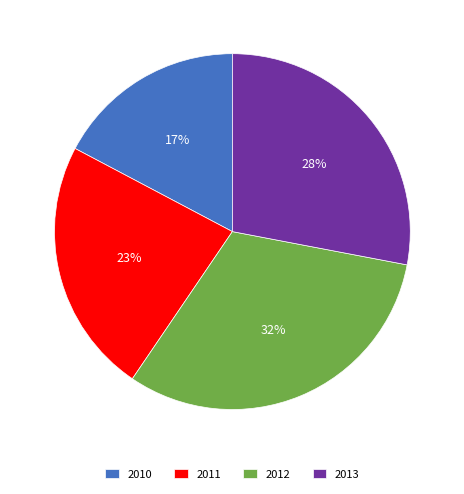

Which slice is the largest?

2012